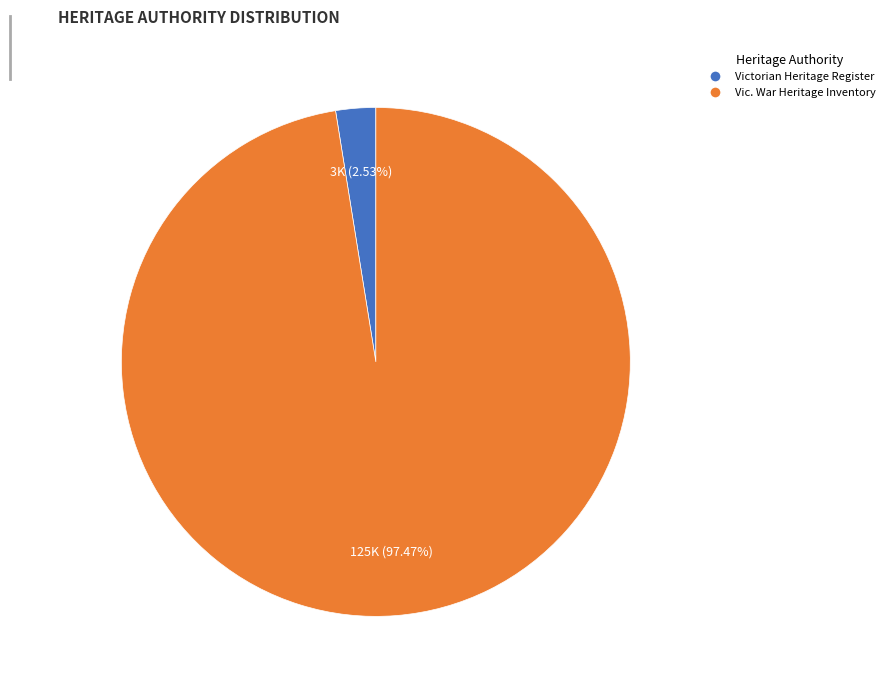

What is the total percentage of Vic. War Heritage Inventory and Victorian Heritage Register?

100.0%